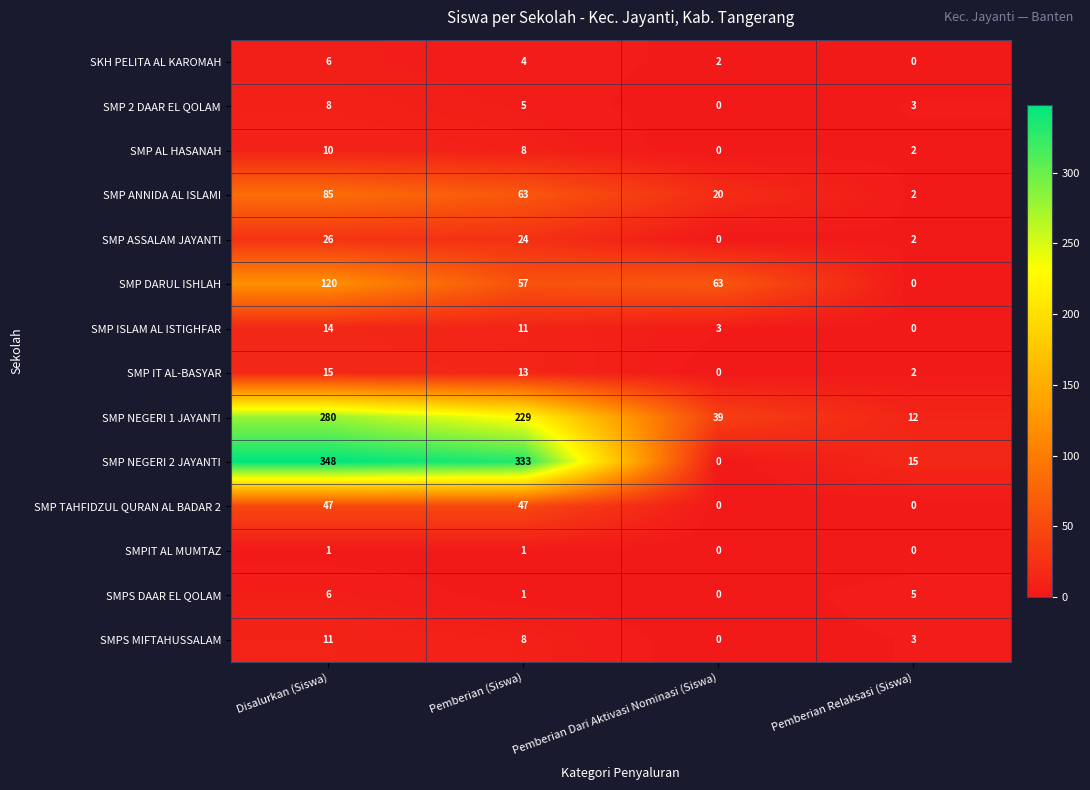

True or false: SMP NEGERI 1 JAYANTI has a value of 6 at Pemberian Relaksasi (Siswa).

False